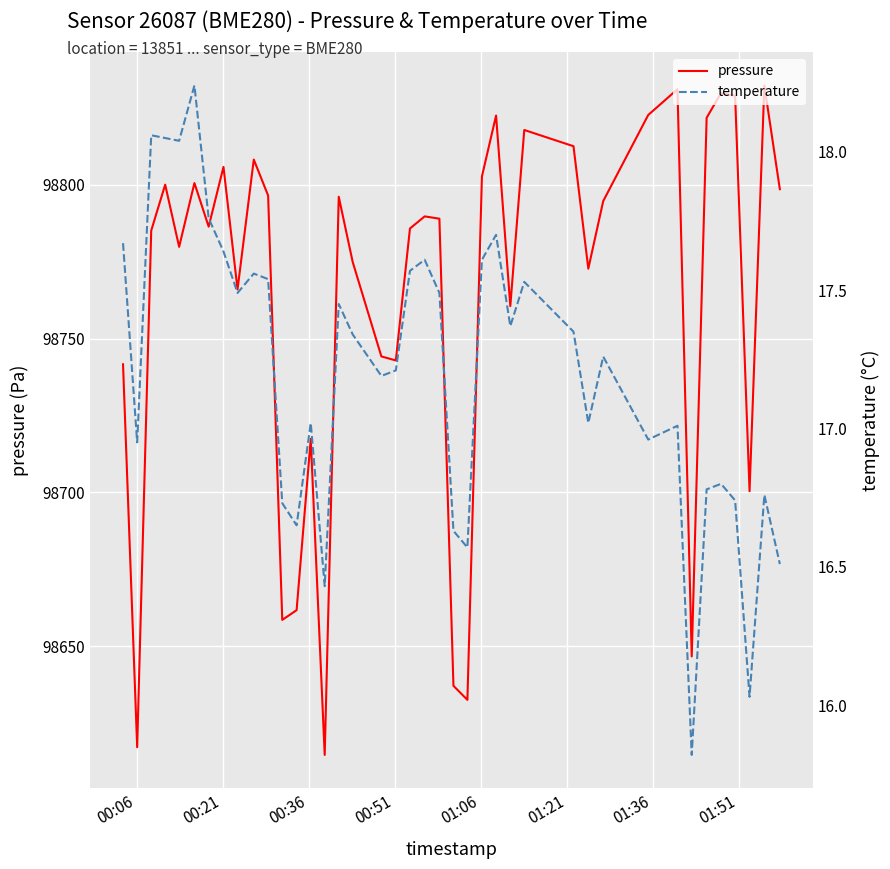

What are all the series names shown in the legend?

pressure, temperature